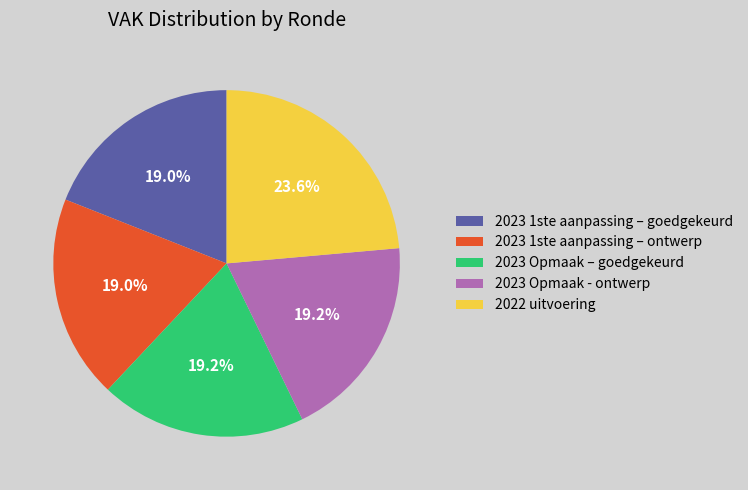

What percentage is the 2023 1ste aanpassing – goedgekeurd slice, to the nearest percent?

19%